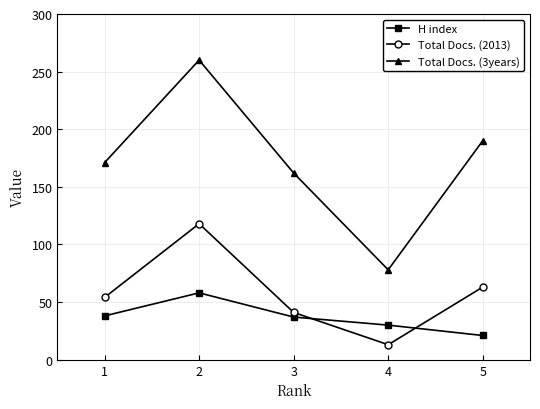

True or false: H index has a value of 30 at 4.

True